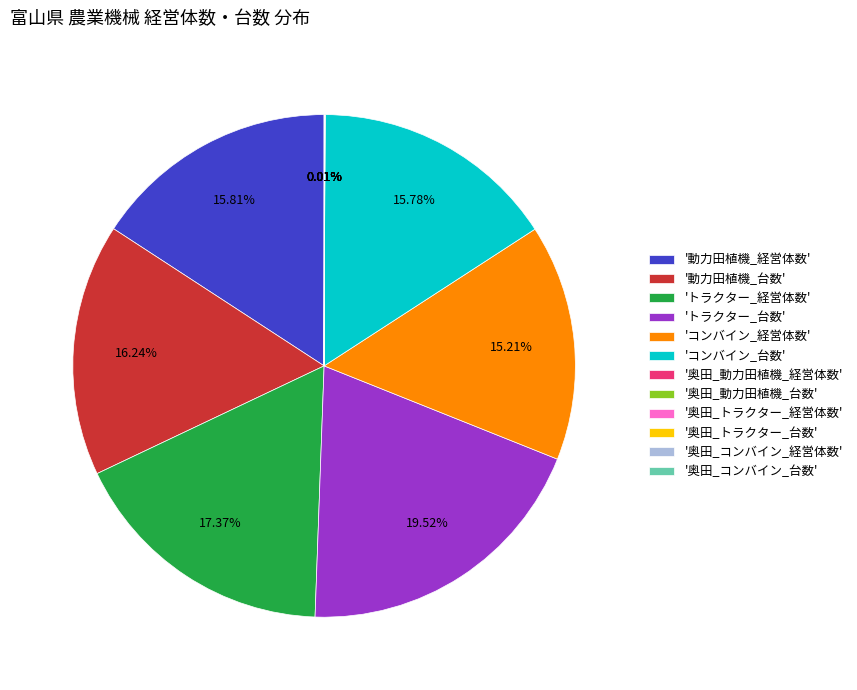

Which slice is the largest?

'トラクター_台数'